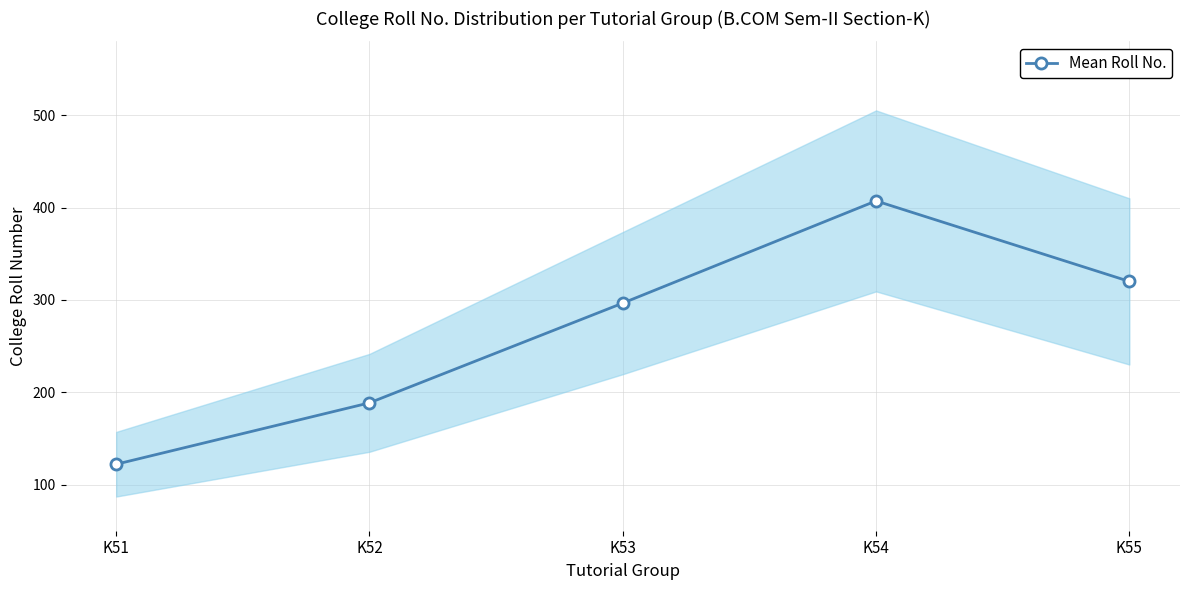

Where is the data nearest to the value 264?

K53